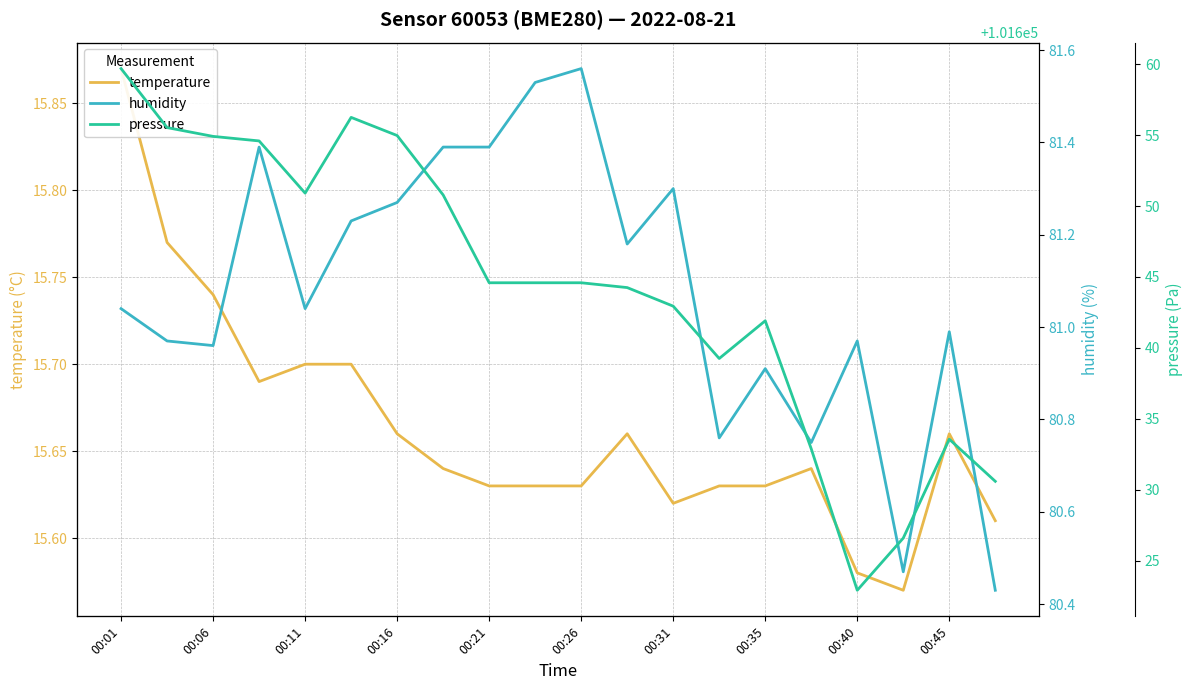

The value of temperature at 17 is 7.2. True or false?

False